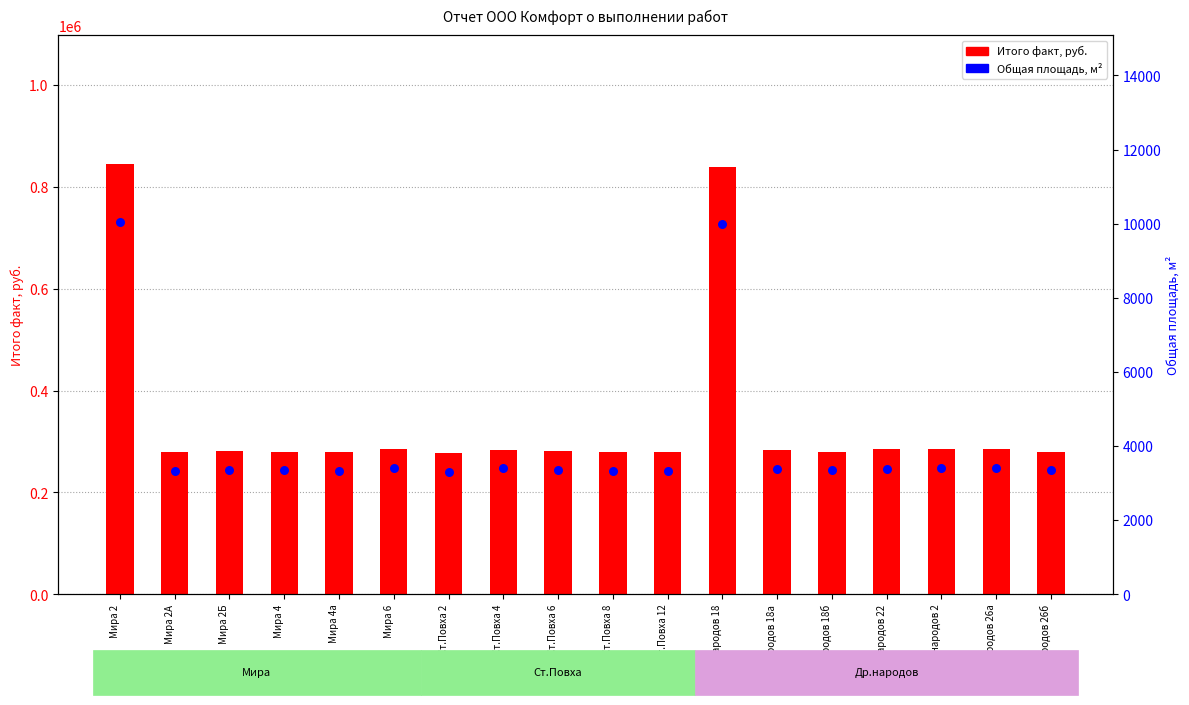

Is the value of Общая площадь, м² at Др.народов 22 greater than the value of Итого факт, руб. at Мира 6?

No